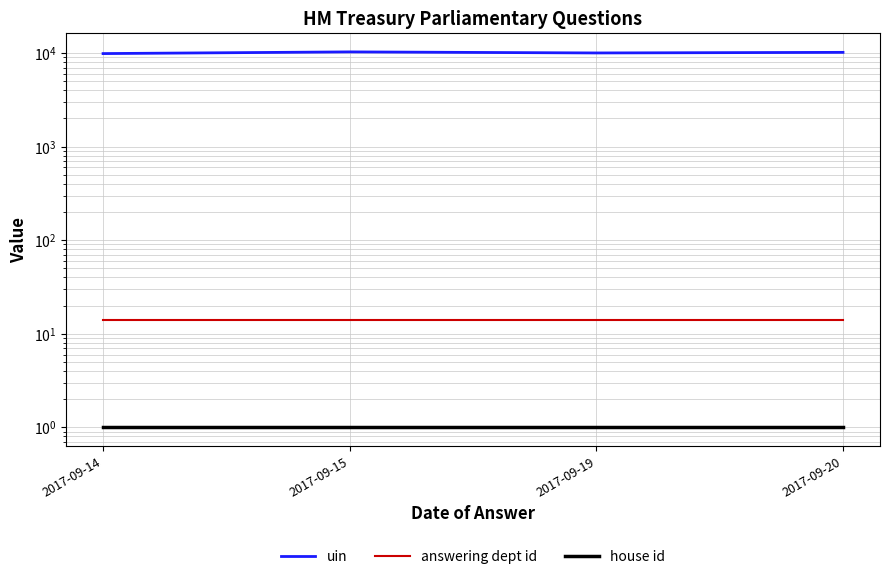

Where is the first local maximum for uin?

2017-09-15